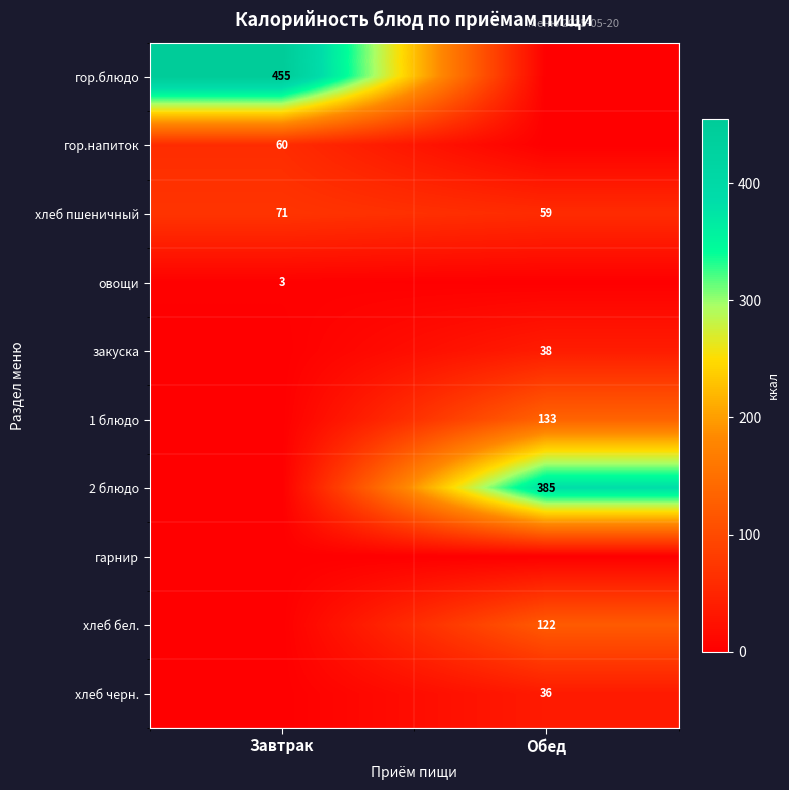

At which category is the sum across all series the highest?

Обед